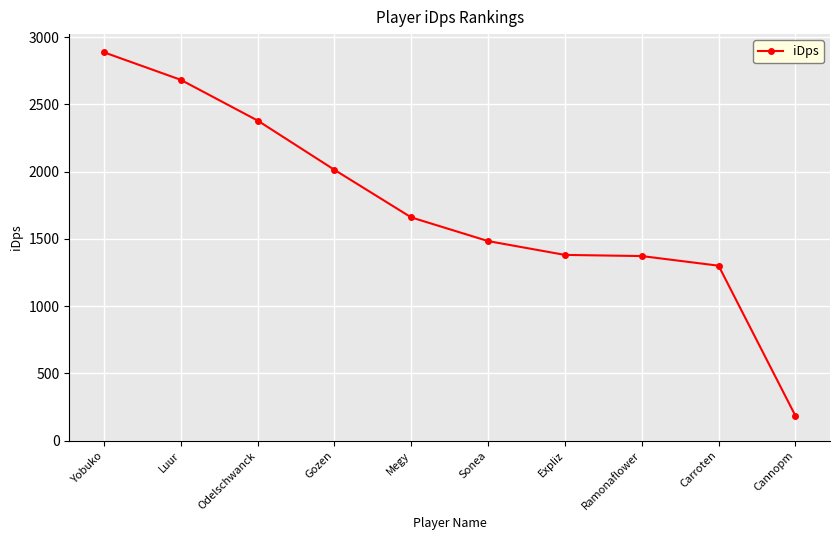

What position from the right is Megy?

6